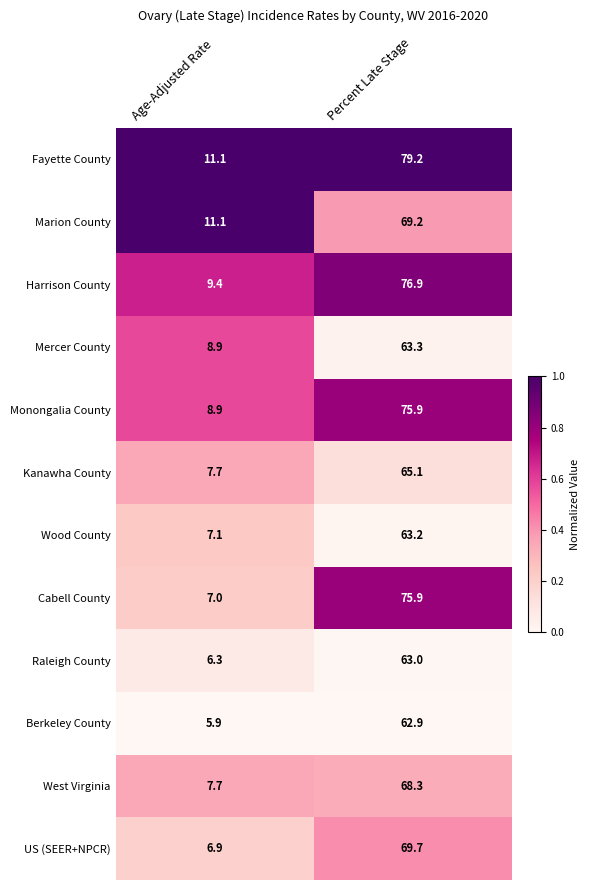

At which category is the sum across all series the highest?

Percent Late Stage